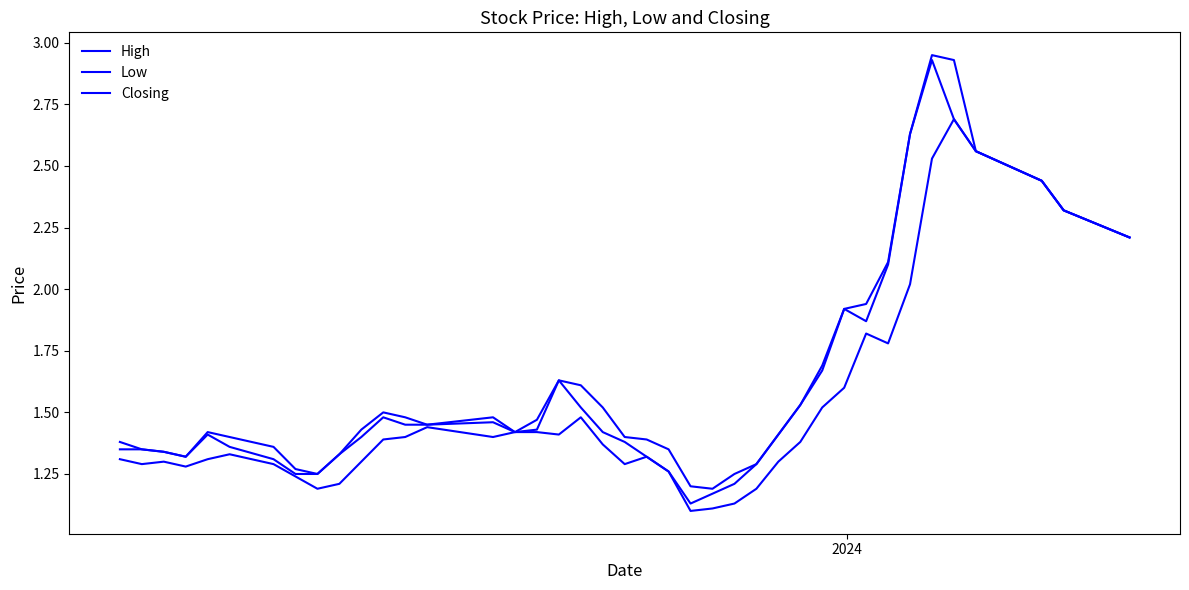

Reading left to right, list all the values displayed in this chart.

High: 1.4	1.4	1.3	1.3	1.4	1.4	1.4	1.3	1.2	1.3	1.4	1.5	1.5	1.4	1.5	1.4	1.5	1.6	1.6	1.5	1.4	1.4	1.4	1.2	1.2	1.2	1.3	1.4	1.5	1.7	1.9	1.9	2.1	2.6	3.0	2.9	2.6	2.4	2.3	2.2
Low: 1.3	1.3	1.3	1.3	1.3	1.3	1.3	1.2	1.2	1.2	1.3	1.4	1.4	1.4	1.4	1.4	1.4	1.4	1.5	1.4	1.3	1.3	1.3	1.1	1.1	1.1	1.2	1.3	1.4	1.5	1.6	1.8	1.8	2.0	2.5	2.7	2.6	2.4	2.3	2.2
Closing: 1.4	1.4	1.3	1.3	1.4	1.4	1.3	1.2	1.2	1.3	1.4	1.5	1.4	1.4	1.5	1.4	1.4	1.6	1.5	1.4	1.4	1.3	1.3	1.1	1.2	1.2	1.3	1.4	1.5	1.7	1.9	1.9	2.1	2.6	2.9	2.7	2.6	2.4	2.3	2.2